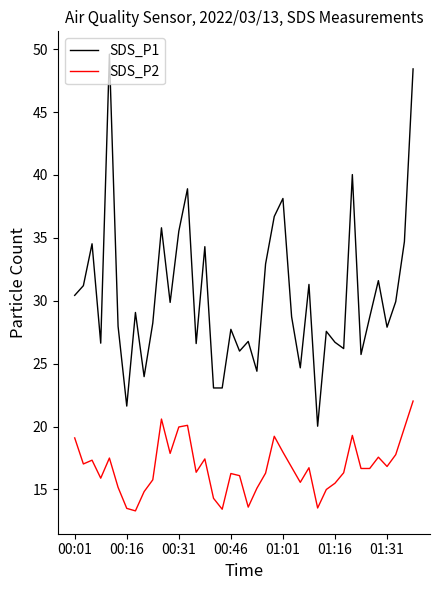

What is the minimum value for SDS_P2?

13.3